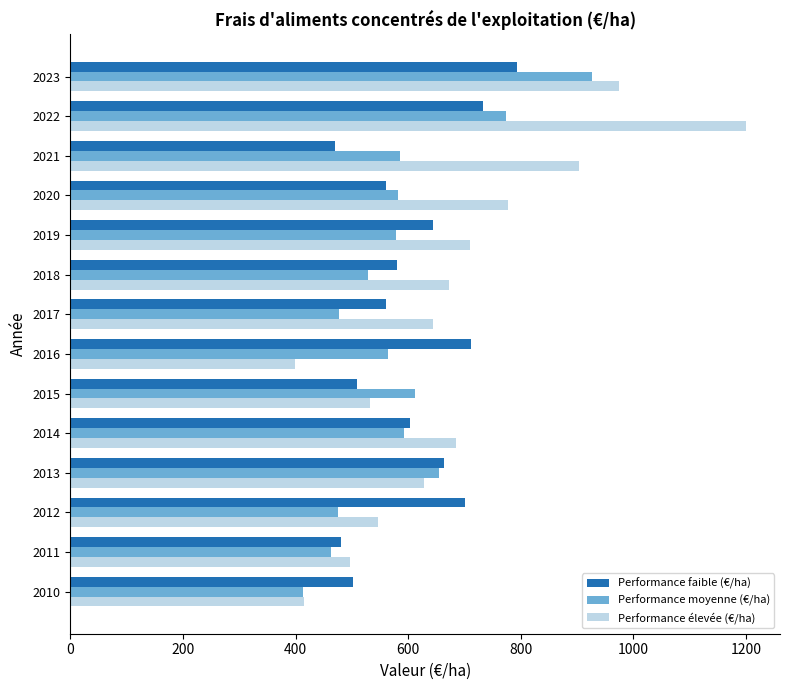

What are all the series names shown in the legend?

Performance faible (€/ha), Performance moyenne (€/ha), Performance élevée (€/ha)